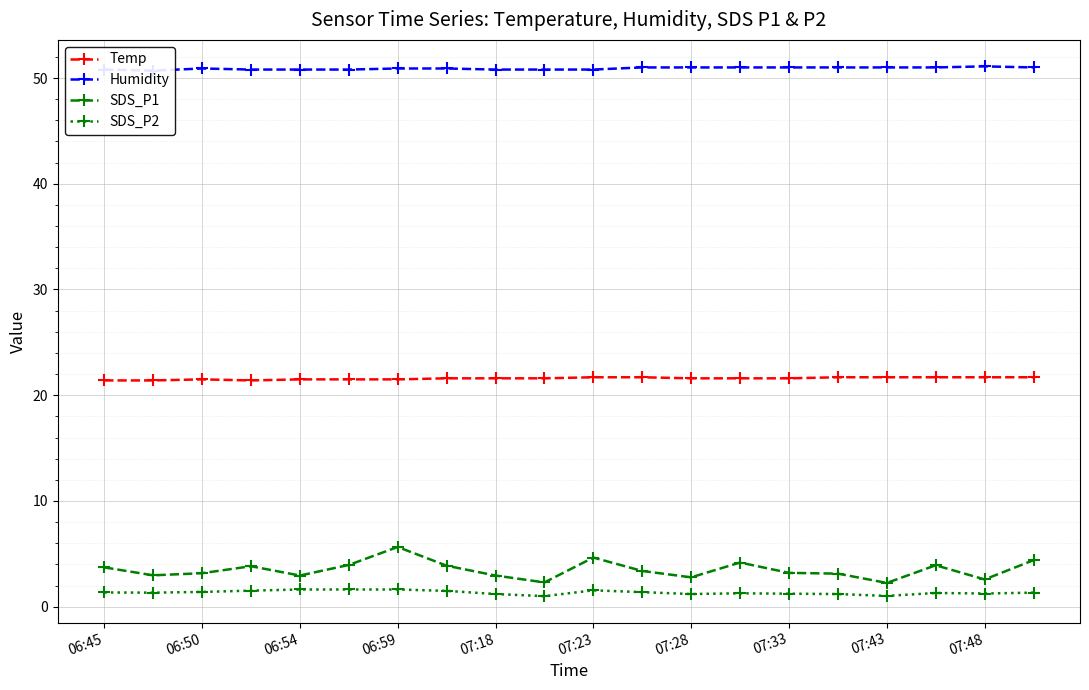

The value of Temp at 06:59 is 21.5. True or false?

True